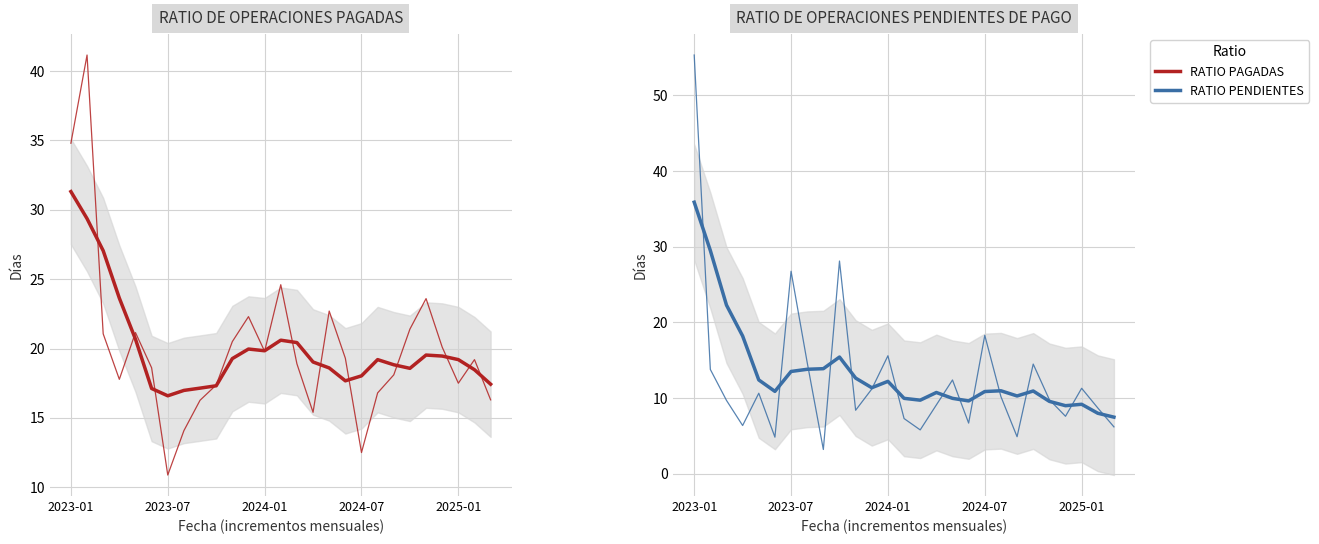

What is the difference between the second highest and minimum values in the RATIO PENDIENTES series?

24.9